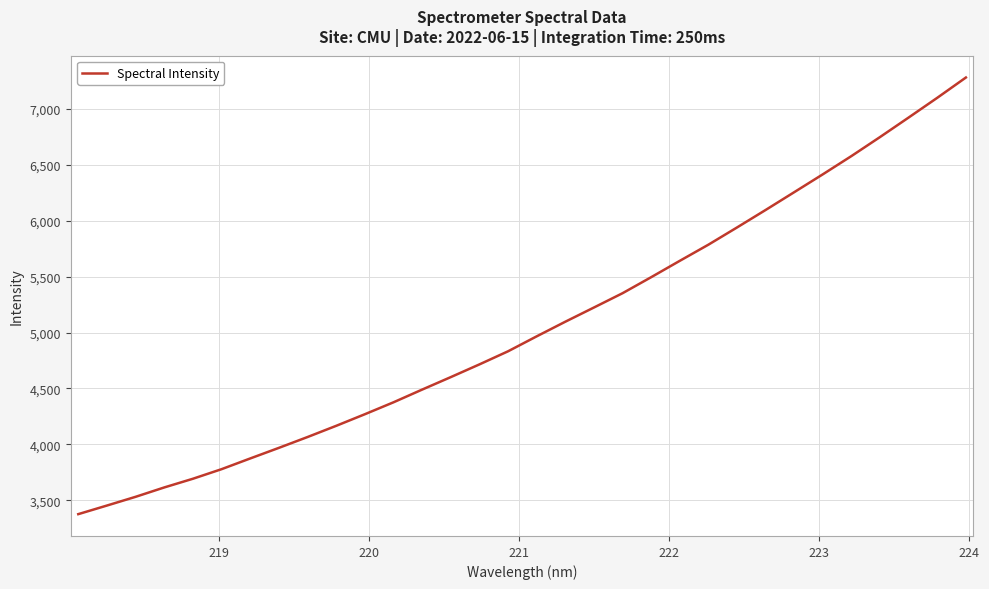

What is the difference between the maximum and minimum values?

3901.7